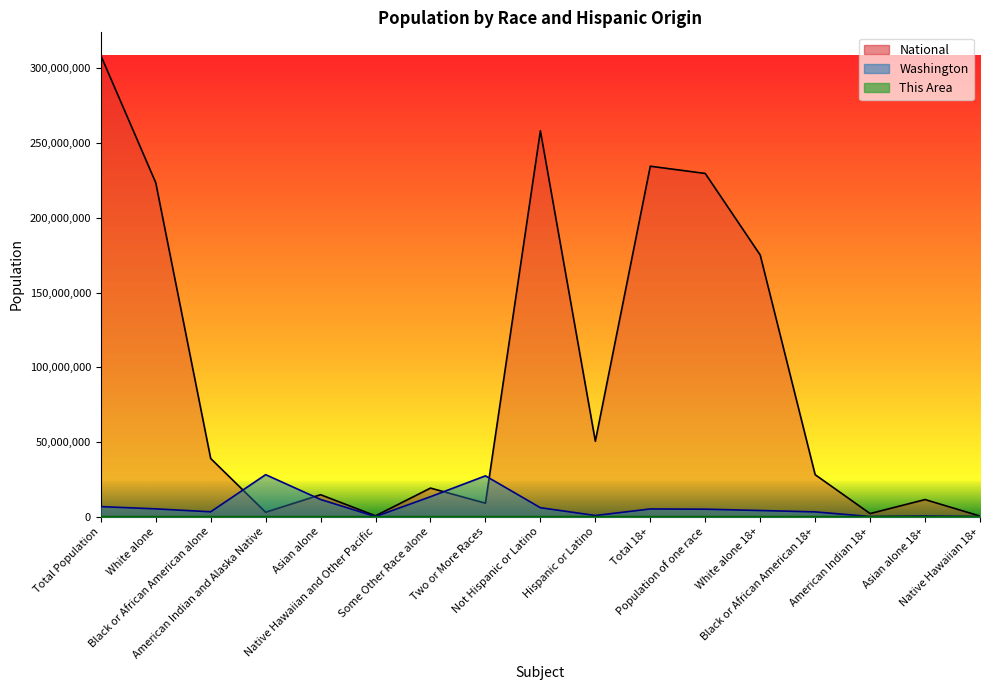

Rank the categories by Washington value from lowest to highest.

Native Hawaiian 18+, Native Hawaiian and Other Pacific, American Indian 18+, Asian alone 18+, Hispanic or Latino, Black or African American 18+, Black or African American alone, White alone 18+, Population of one race, Total 18+, White alone, Not Hispanic or Latino, Total Population, Asian alone, Some Other Race alone, Two or More Races, American Indian and Alaska Native